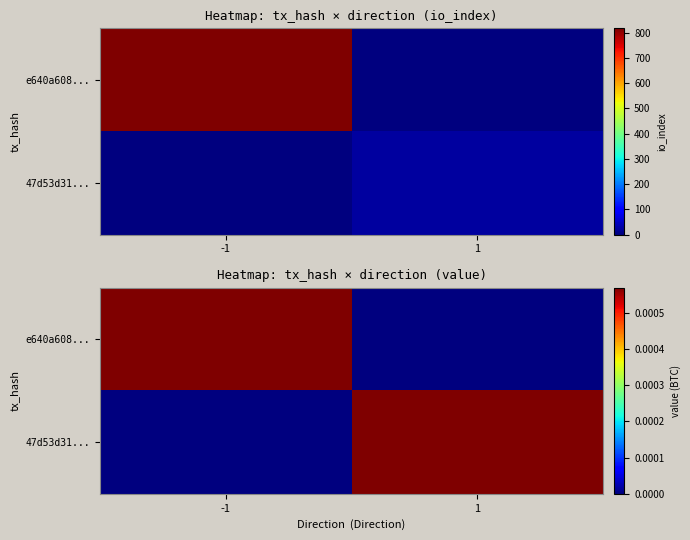

Which category has the highest value across all series?

-1